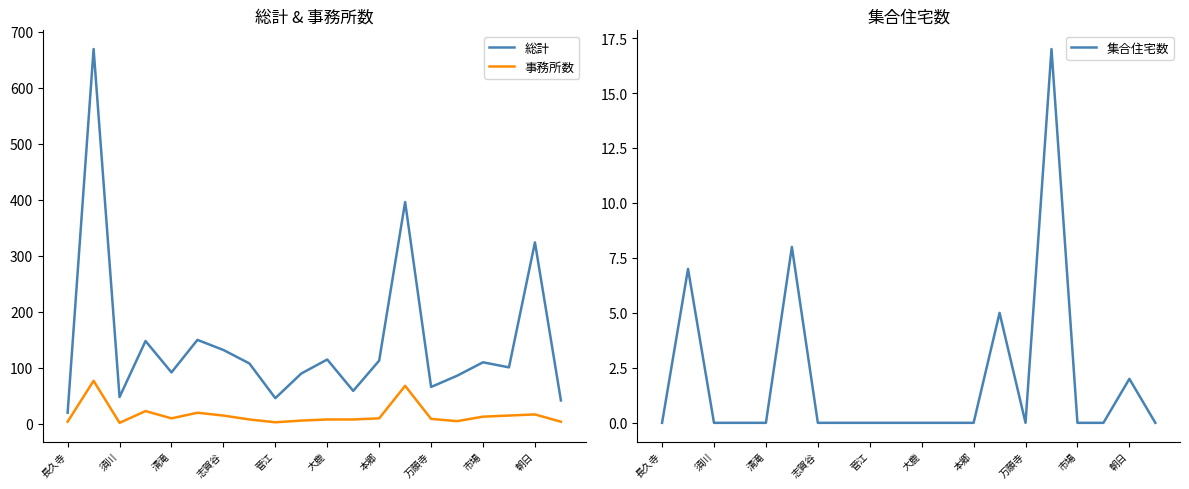

Is the value of 総計 at 須川 greater than the value of 事務所数 at 長久寺?

Yes